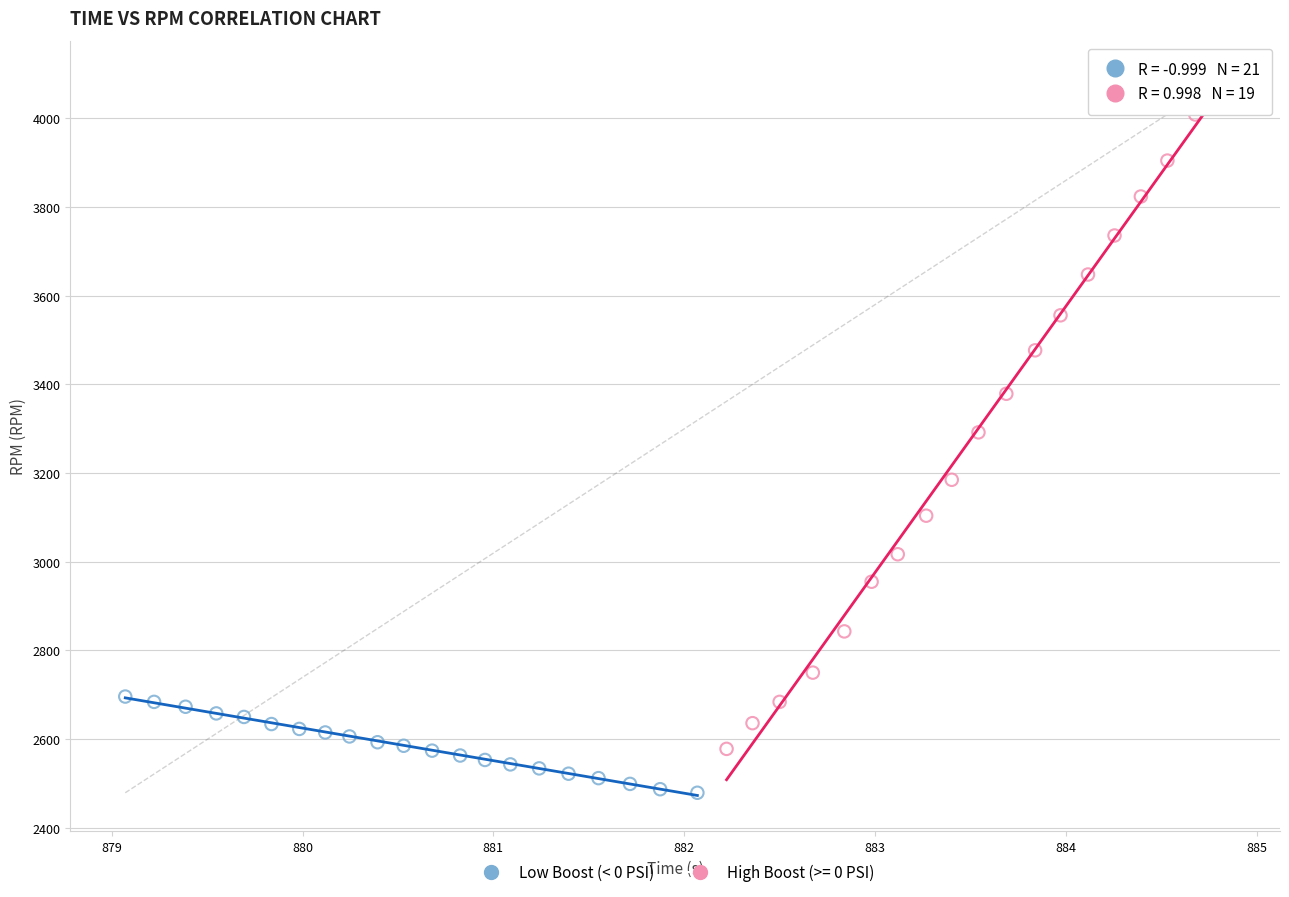

Which series reaches the maximum Y coordinate?

High Boost (>= 0 PSI)